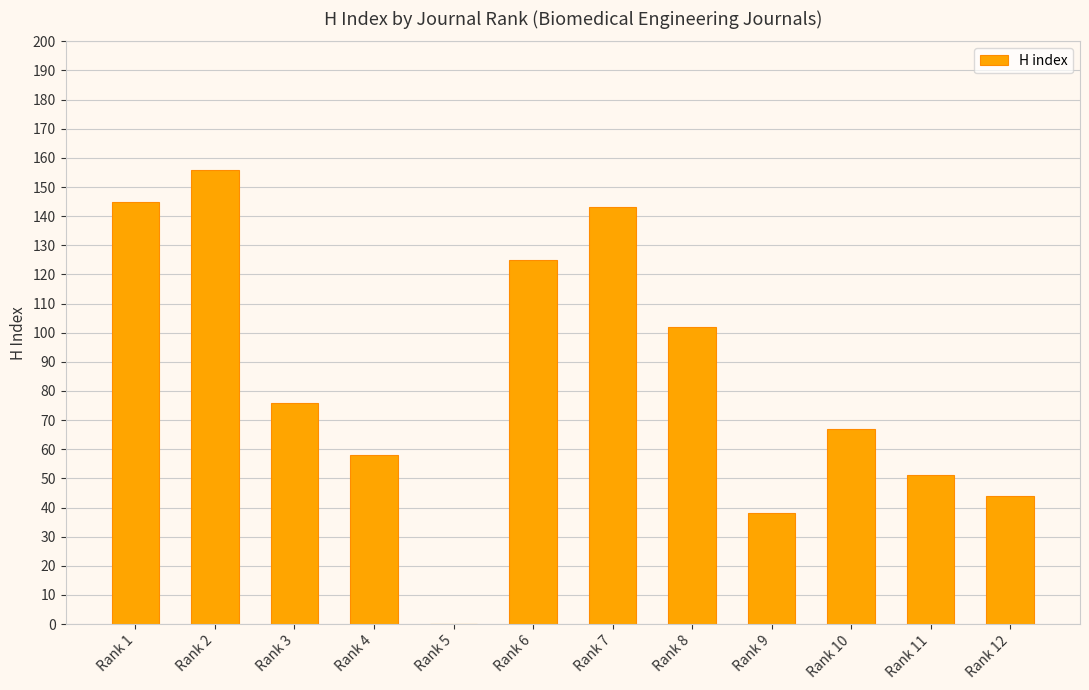

Reading left to right, what are all the values shown in this chart?

Rank 1=145	Rank 2=156	Rank 3=76	Rank 4=58	Rank 5=0	Rank 6=125	Rank 7=143	Rank 8=102	Rank 9=38	Rank 10=67	Rank 11=51	Rank 12=44